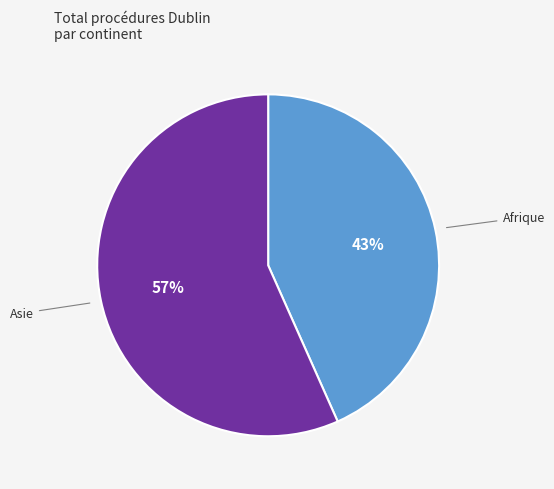

Which category has the smallest portion of the pie?

Afrique